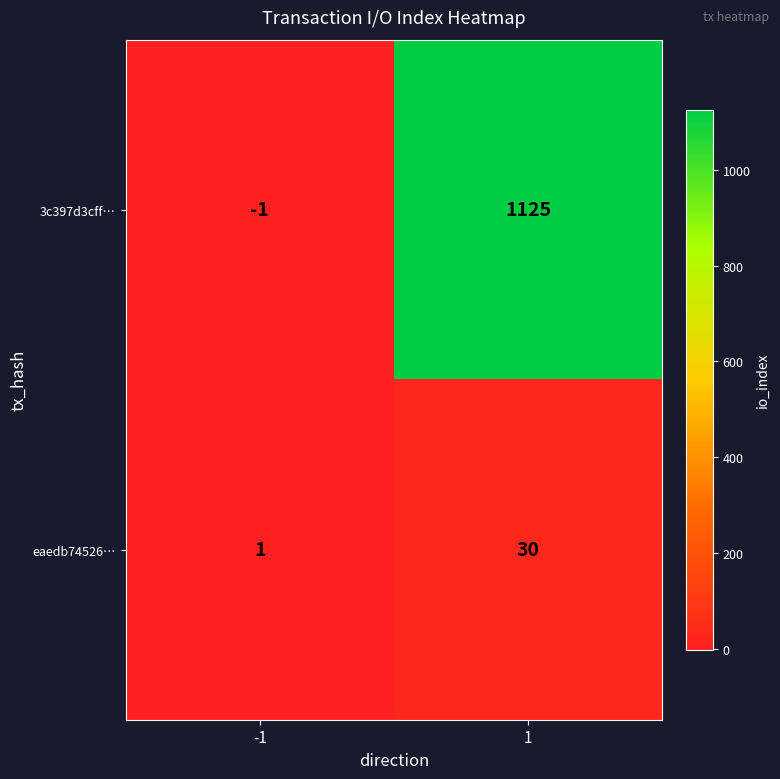

Which series has the largest range (max minus min)?

3c397d3cff…